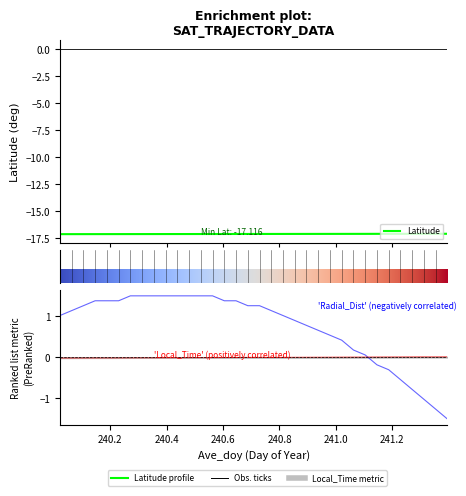

Reading right to left, extract all data points from this chart.

Latitude: 241.3958=-17.1	241.3542=-17.1	241.3125=-17.1	241.2708=-17.1	241.2292=-17.1	241.1875=-17.1	241.1458=-17.1	241.1042=-17.1	241.0625=-17.1	241.0208=-17.1	240.9792=-17.1	240.9375=-17.1	240.8958=-17.1	240.8542=-17.1	240.8125=-17.1	240.7708=-17.1	240.7292=-17.1	240.6875=-17.1	240.6458=-17.1	240.6042=-17.1	240.5625=-17.1	240.5208=-17.1	240.4792=-17.1	240.4375=-17.1	240.3958=-17.1	240.3542=-17.1	240.3125=-17.1	240.2708=-17.1	240.2292=-17.1	240.1875=-17.1	240.1458=-17.1	240.1042=-17.1	240.0625=-17.1	240.0208=-17.1
Local_Time: 241.3958=0.0	241.3542=0.0	241.3125=0.0	241.2708=0.0	241.2292=0.0	241.1875=0.0	241.1458=0.0	241.1042=0.0	241.0625=0.0	241.0208=0.0	240.9792=0.0	240.9375=0.0	240.8958=0.0	240.8542=0.0	240.8125=0.0	240.7708=0.0	240.7292=0.0	240.6875=-0.0	240.6458=-0.0	240.6042=-0.0	240.5625=-0.0	240.5208=-0.0	240.4792=-0.0	240.4375=-0.0	240.3958=-0.0	240.3542=-0.0	240.3125=-0.0	240.2708=-0.0	240.2292=-0.0	240.1875=-0.0	240.1458=-0.0	240.1042=-0.0	240.0625=-0.0	240.0208=-0.0
Radial_Distance: 241.3958=-1.5	241.3542=-1.3	241.3125=-1.0	241.2708=-0.8	241.2292=-0.5	241.1875=-0.3	241.1458=-0.2	241.1042=0.1	241.0625=0.2	241.0208=0.4	240.9792=0.5	240.9375=0.7	240.8958=0.8	240.8542=0.9	240.8125=1.0	240.7708=1.1	240.7292=1.3	240.6875=1.3	240.6458=1.4	240.6042=1.4	240.5625=1.5	240.5208=1.5	240.4792=1.5	240.4375=1.5	240.3958=1.5	240.3542=1.5	240.3125=1.5	240.2708=1.5	240.2292=1.4	240.1875=1.4	240.1458=1.4	240.1042=1.3	240.0625=1.1	240.0208=1.0